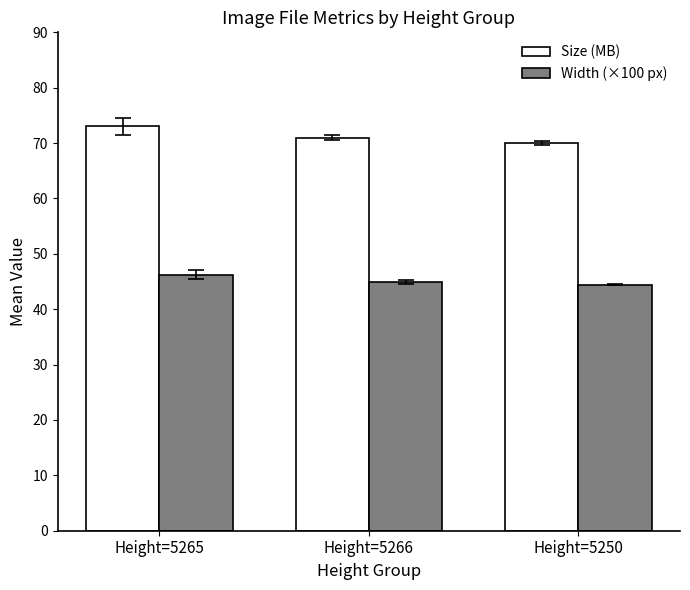

At which label does Size (MB) first exceed 70?

Height=5265